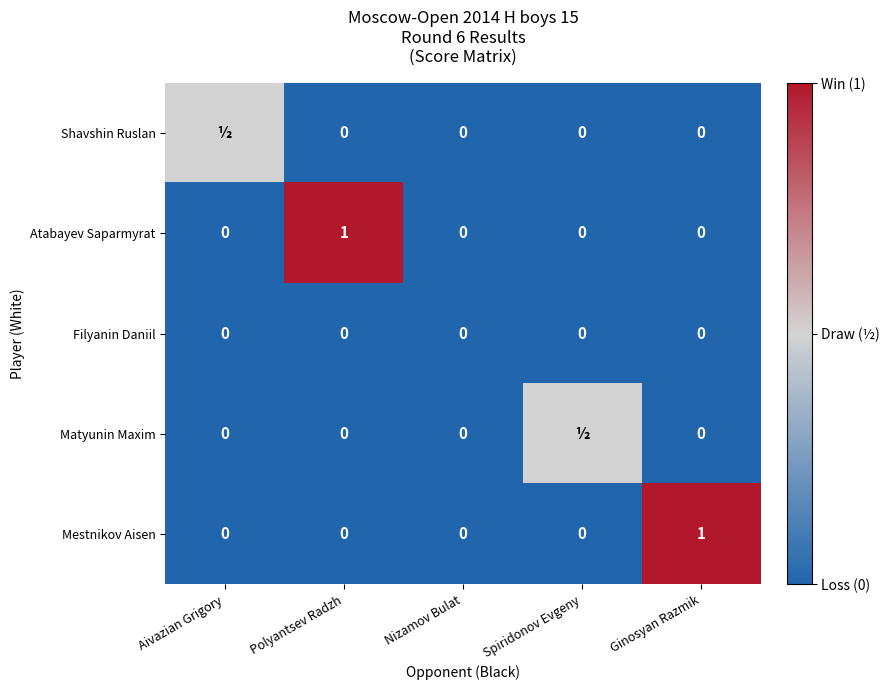

What is the spread (max minus min) of values at Ginosyan Razmik?

1.0